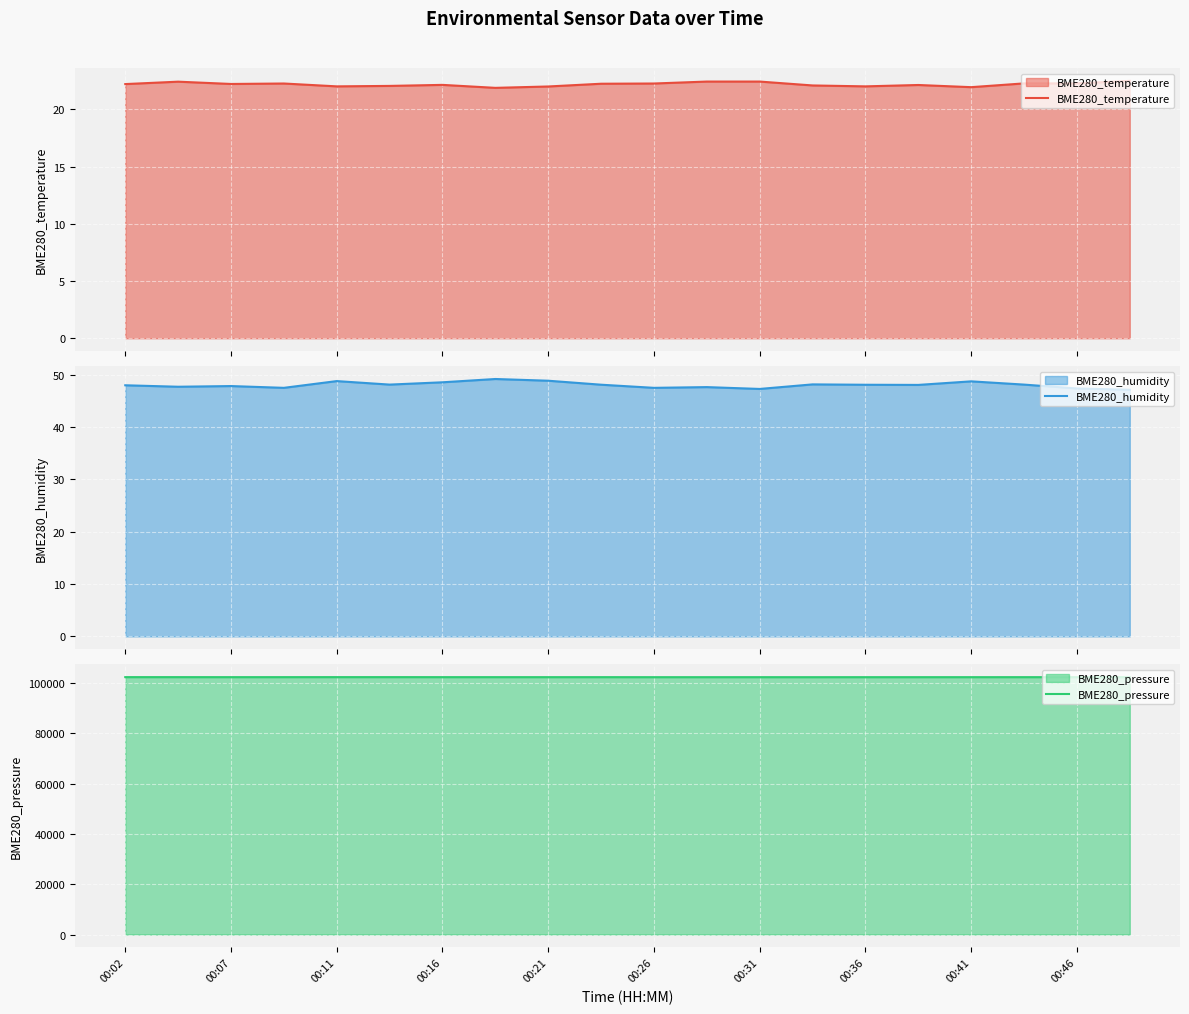

The value of BME280_pressure at 00:11 is 102270.9. True or false?

True